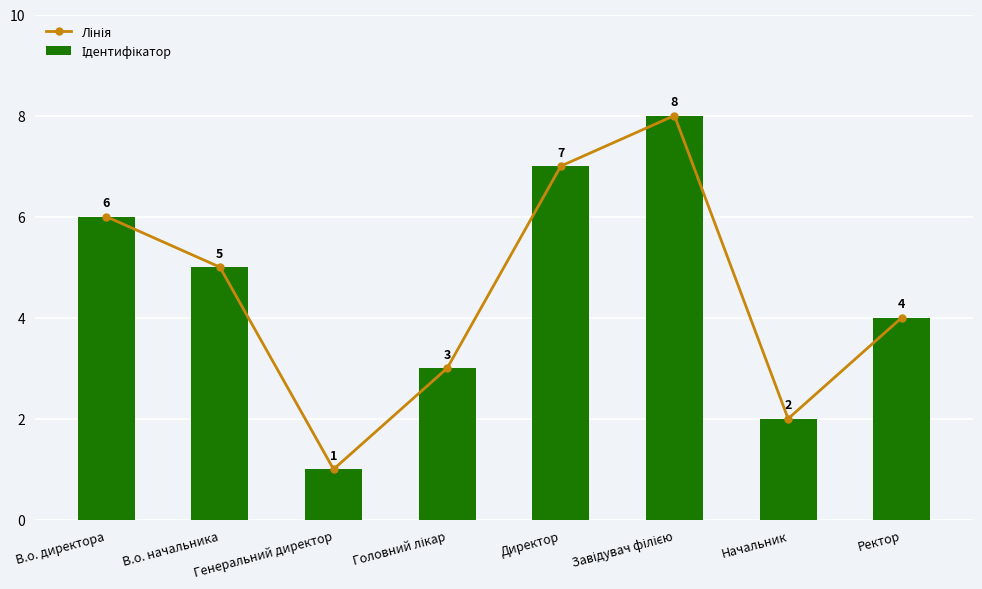

What is the total value across all series at Ректор?

8